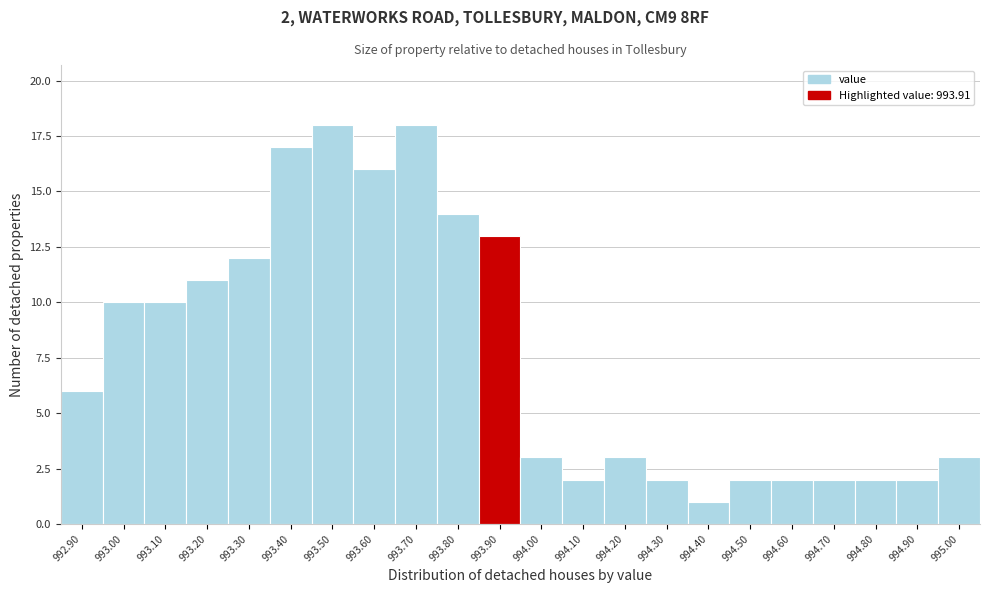

Reading left to right, list all the values displayed in this chart.

6	10	10	11	12	17	18	16	18	14	13	3	2	3	2	1	2	2	2	2	2	3